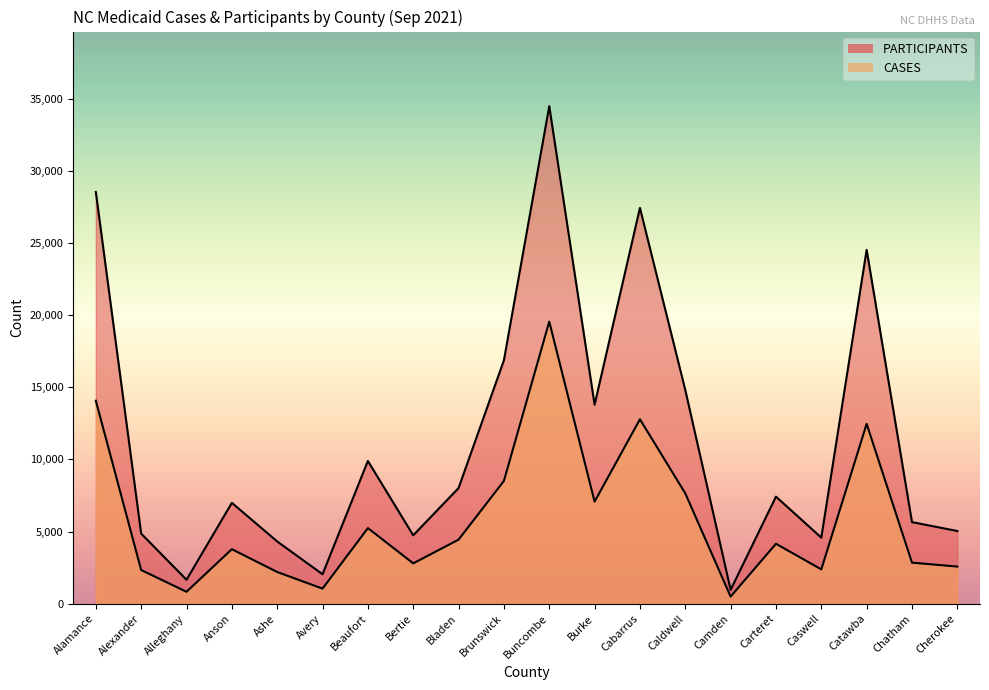

Reading right to left, transcribe all the data shown in this chart.

CASES: 2573	2847	12469	2380	4155	492	7652	12785	7076	19557	8511	4441	2797	5242	1045	2198	3779	825	2335	14073
PARTICIPANTS: 5040	5655	24532	4581	7422	960	14817	27439	13793	34492	16876	8015	4740	9895	2041	4315	6993	1658	4859	28542